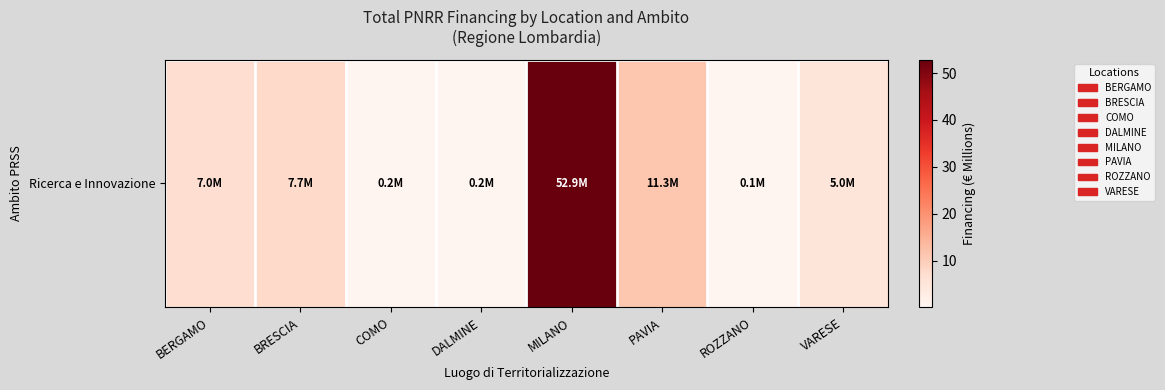

Rank the categories by value from lowest to highest.

ROZZANO, COMO, DALMINE, VARESE, BERGAMO, BRESCIA, PAVIA, MILANO